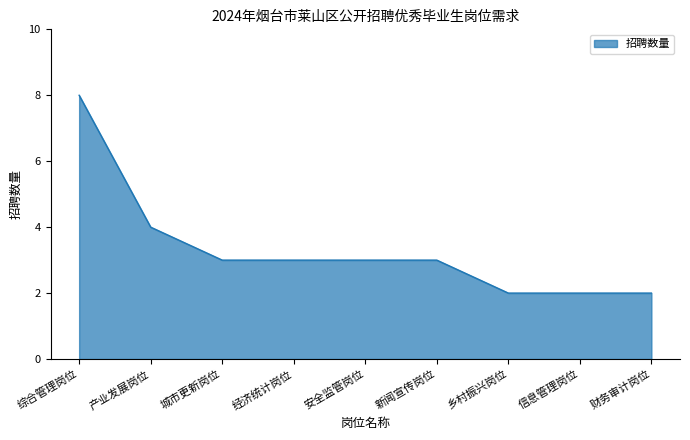

The value at 综合管理岗位 is 3. True or false?

False